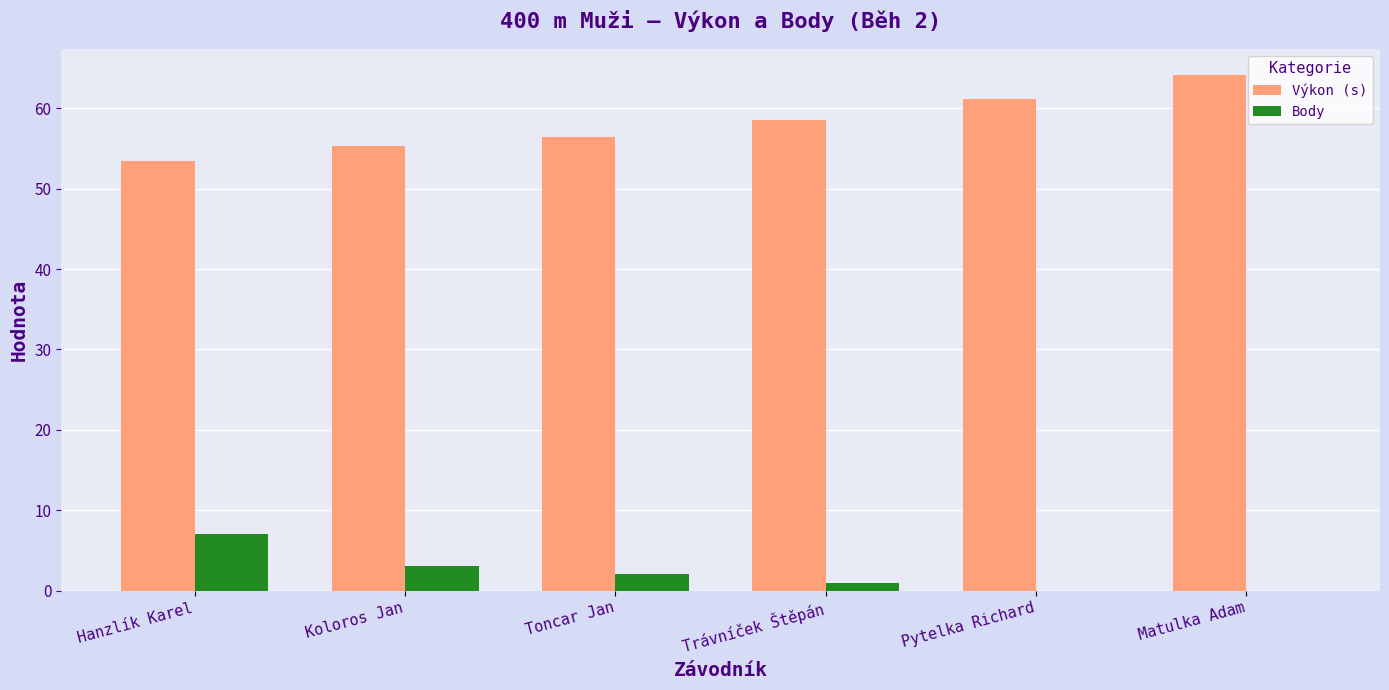

Between Toncar Jan and Pytelka Richard, which series saw the biggest shift?

Výkon (s)